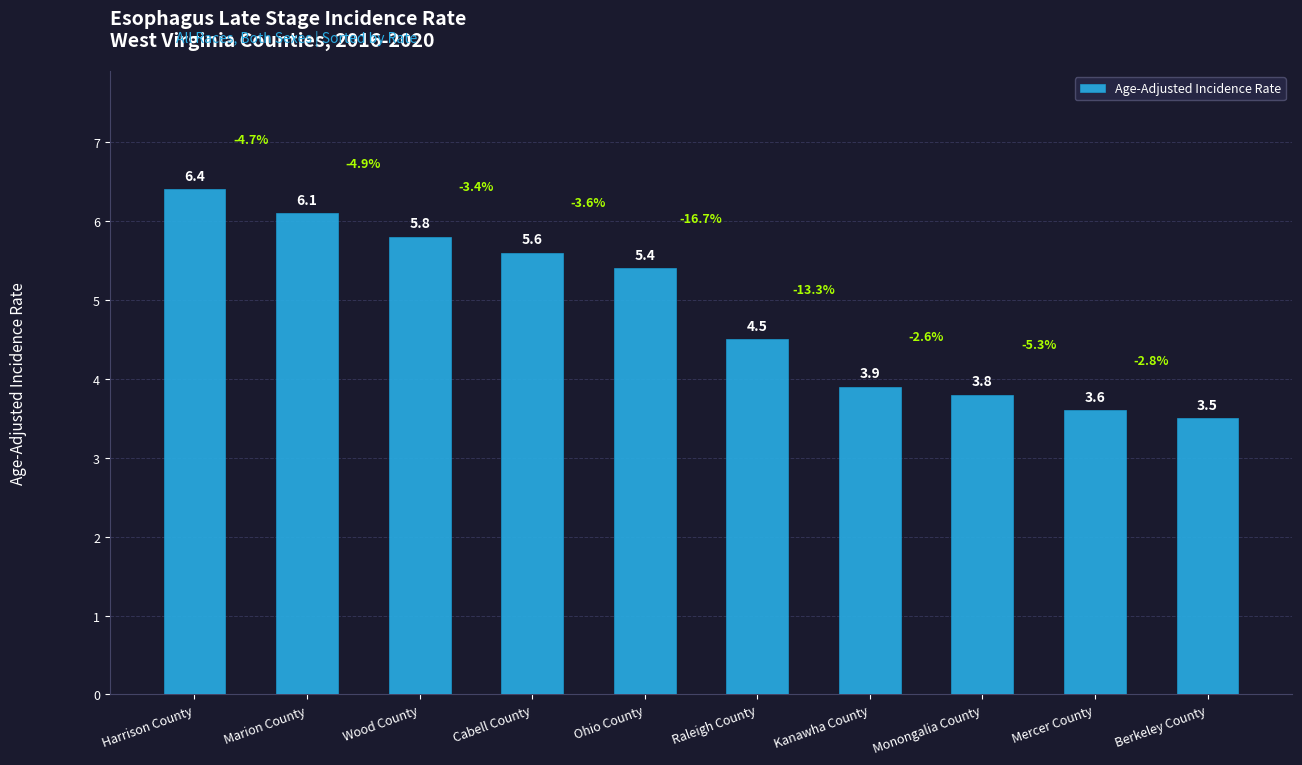

What is the maximum value shown in the chart?

6.4